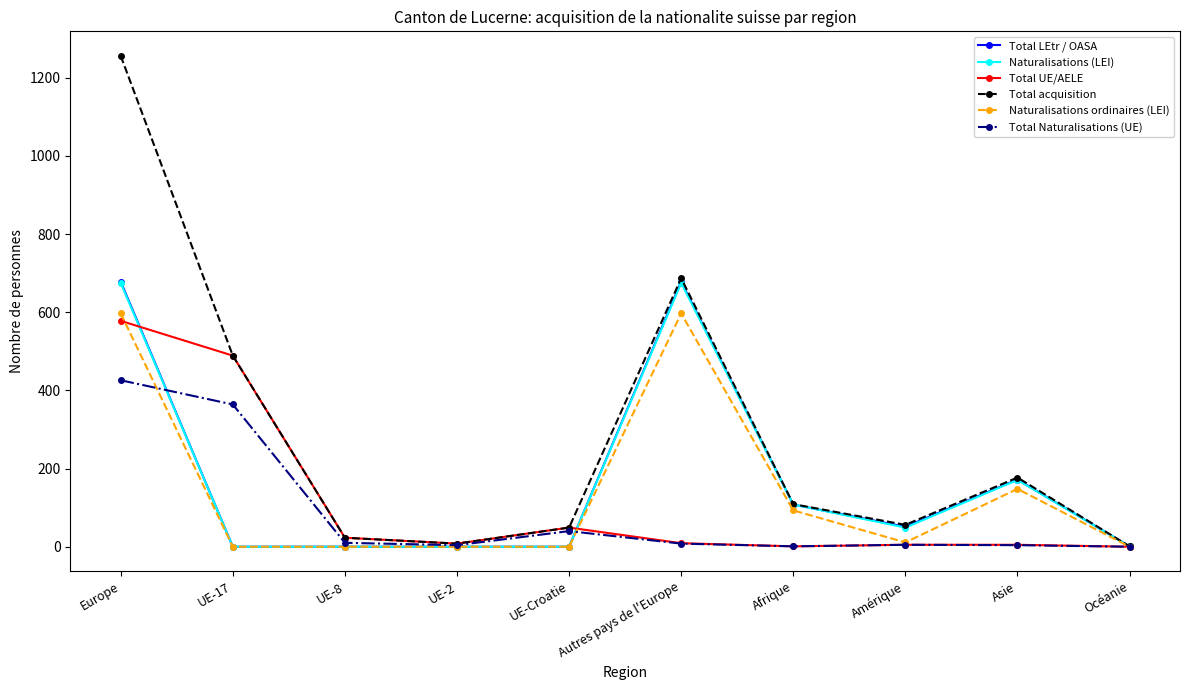

Which category has the highest value in the Total Naturalisations (UE) series?

Europe